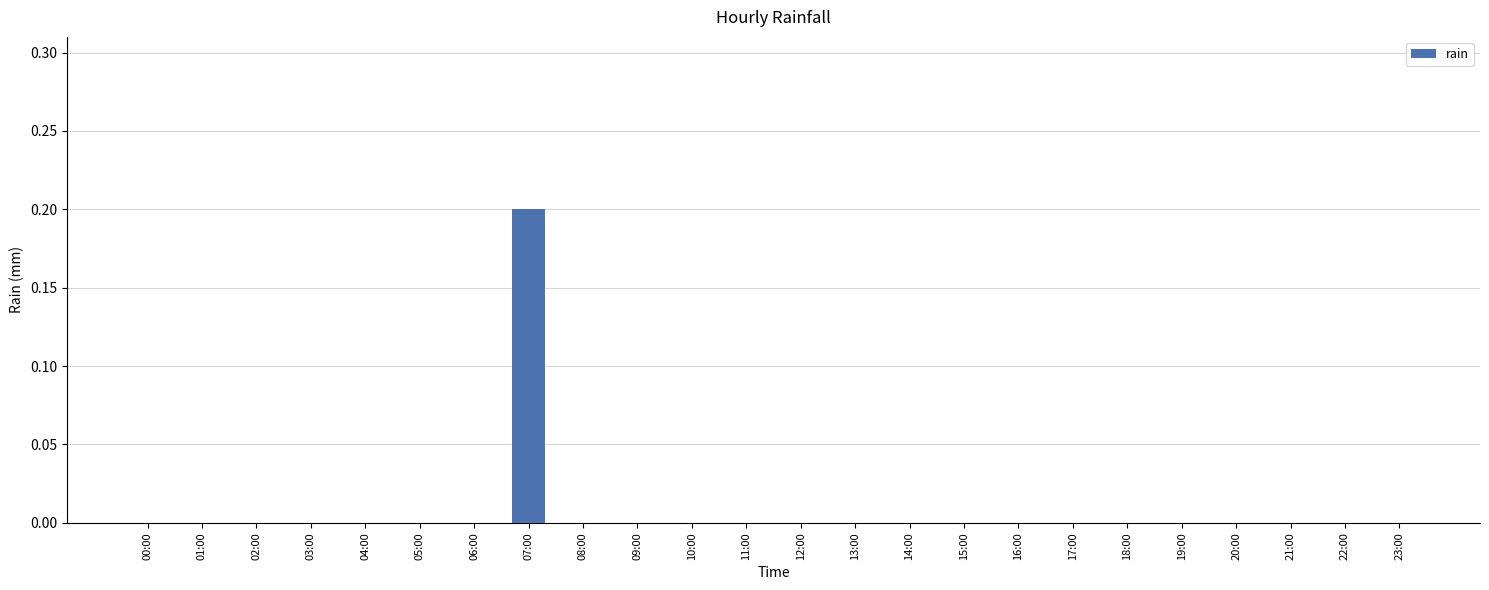

Reading left to right, transcribe all the data shown in this chart.

00:00=0.0	01:00=0.0	02:00=0.0	03:00=0.0	04:00=0.0	05:00=0.0	06:00=0.0	07:00=0.2	08:00=0.0	09:00=0.0	10:00=0.0	11:00=0.0	12:00=0.0	13:00=0.0	14:00=0.0	15:00=0.0	16:00=0.0	17:00=0.0	18:00=0.0	19:00=0.0	20:00=0.0	21:00=0.0	22:00=0.0	23:00=0.0